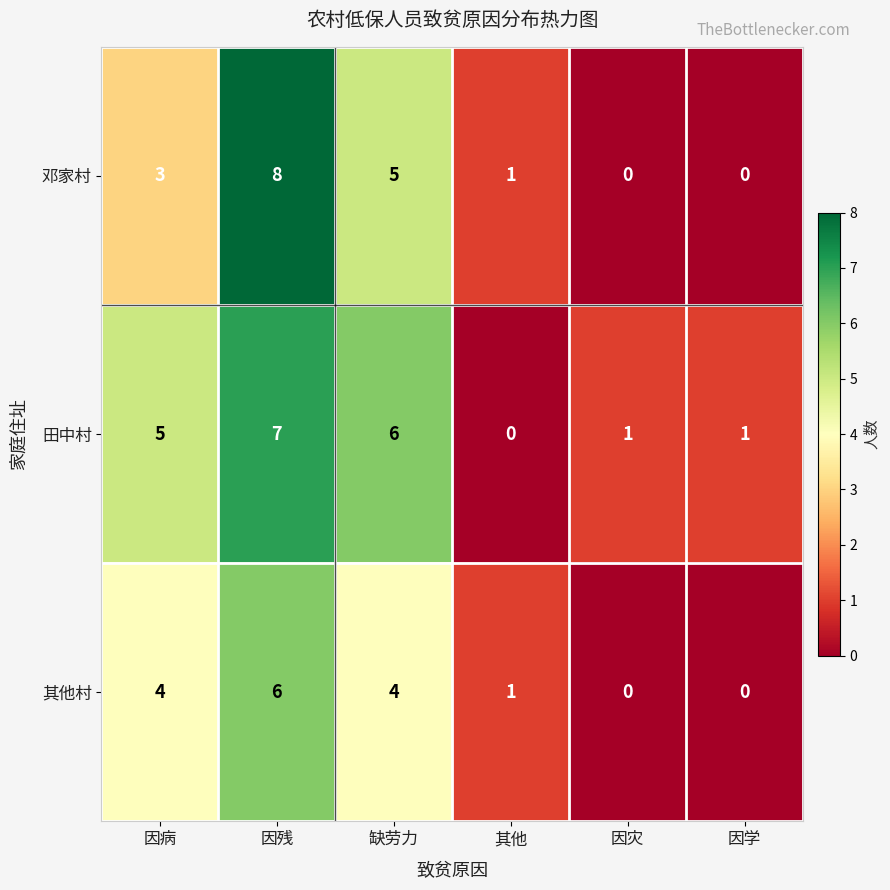

List the series in order of their peak value, highest first.

邓家村, 田中村, 其他村